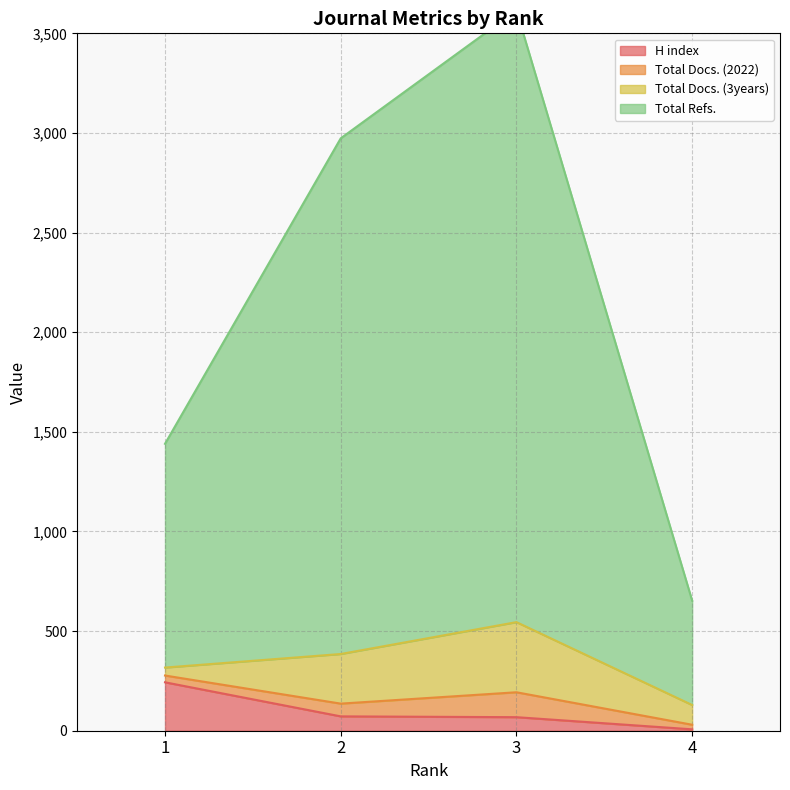

Rank the categories by Total Refs. value from highest to lowest.

3, 2, 1, 4